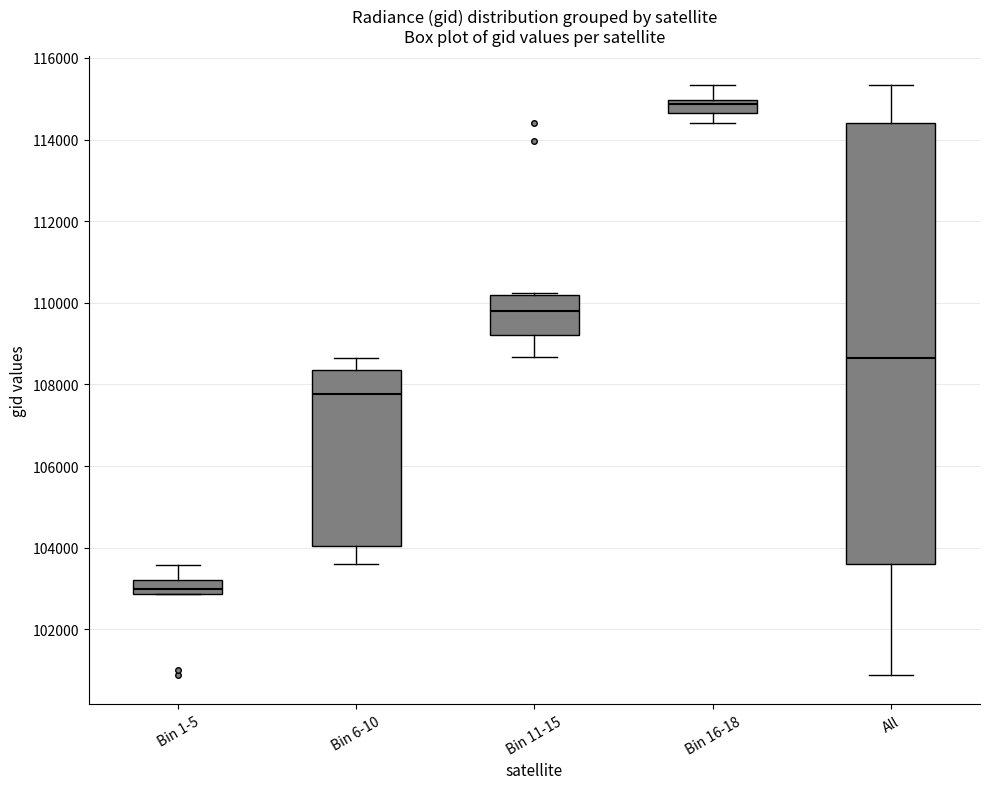

Comparing the boxes themselves (not the whiskers), which one is the tallest?

All